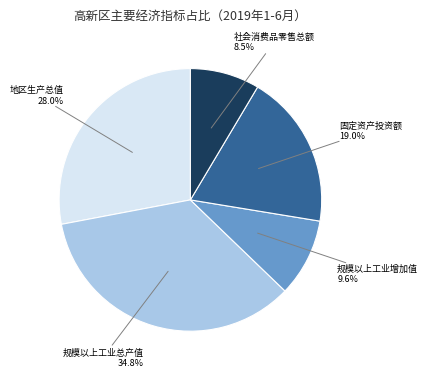

Rank the categories by value from highest to lowest.

规模以上工业总产值, 地区生产总值, 固定资产投资额, 规模以上工业增加值, 社会消费品零售总额